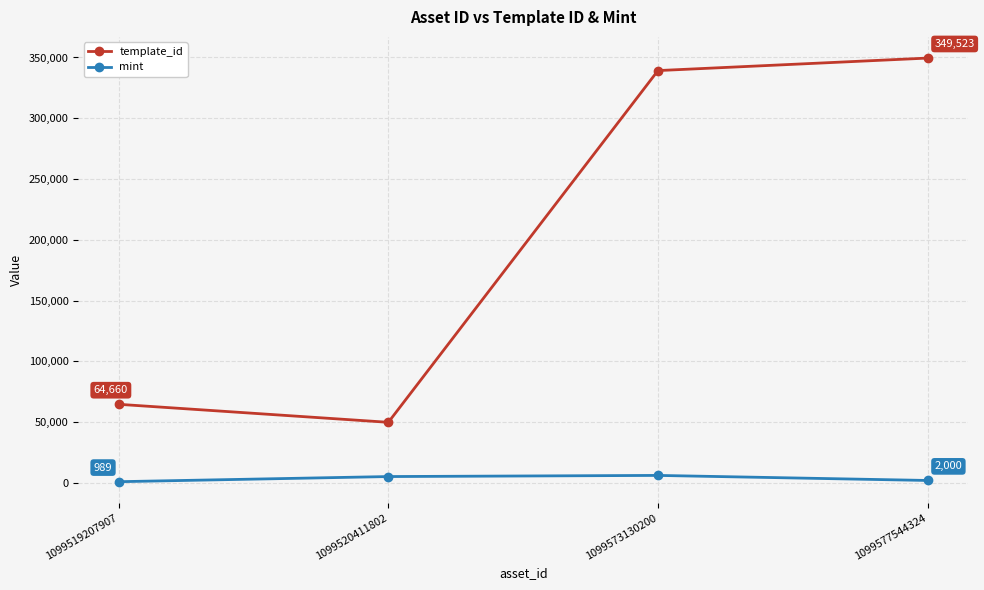

True or false: template_id has a value of 339228 at 1099573130200.

True